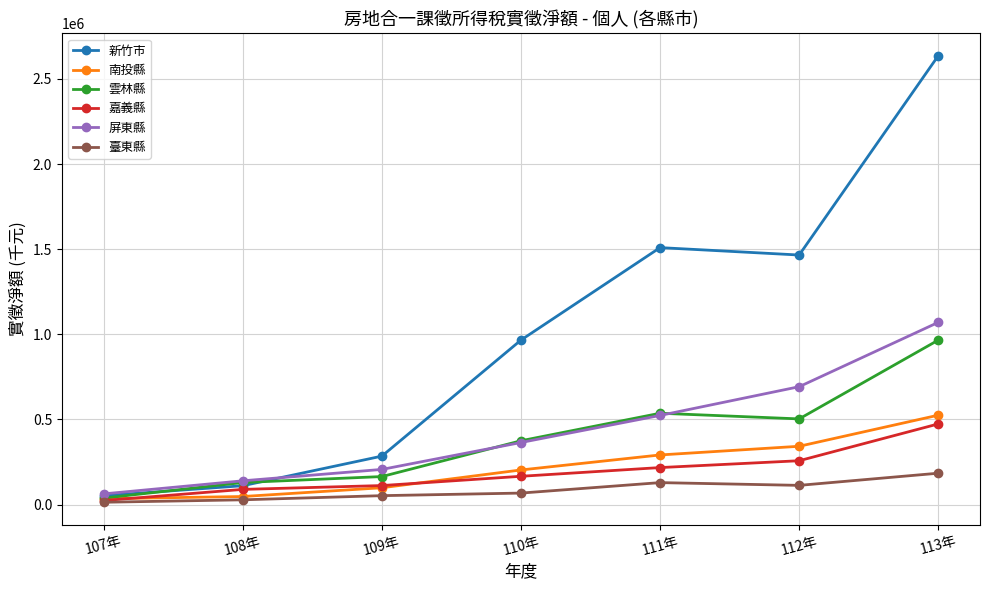

What is the maximum value for 嘉義縣?

473841